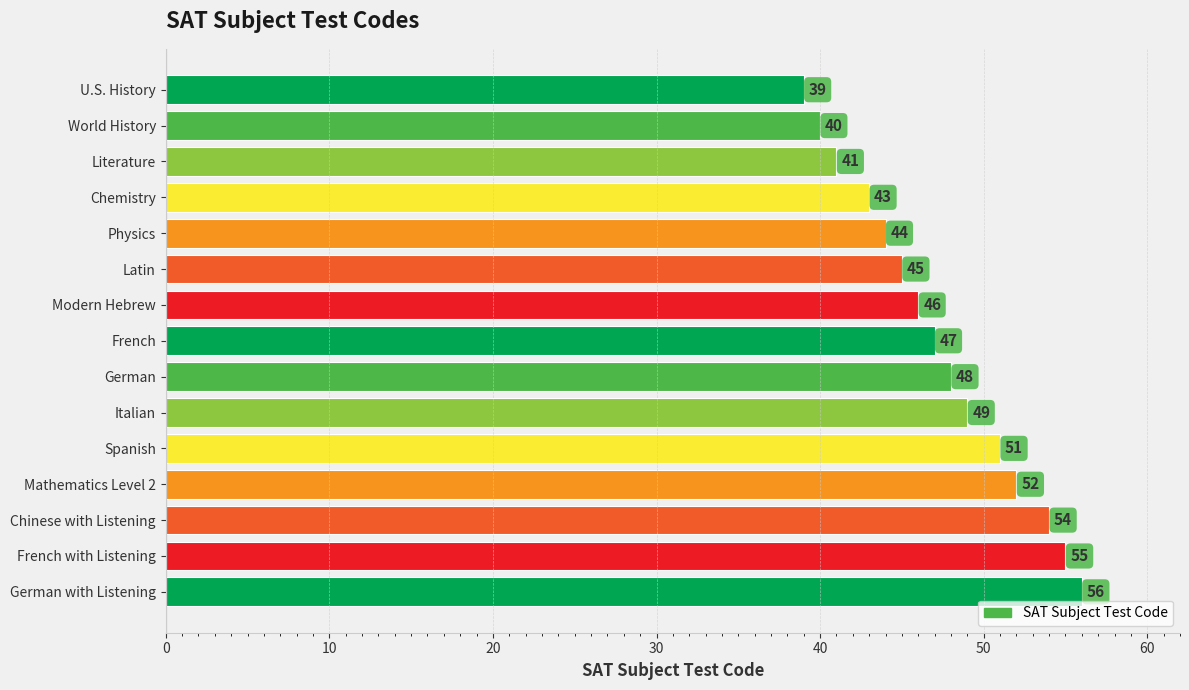

What position from the bottom is French with Listening?

2